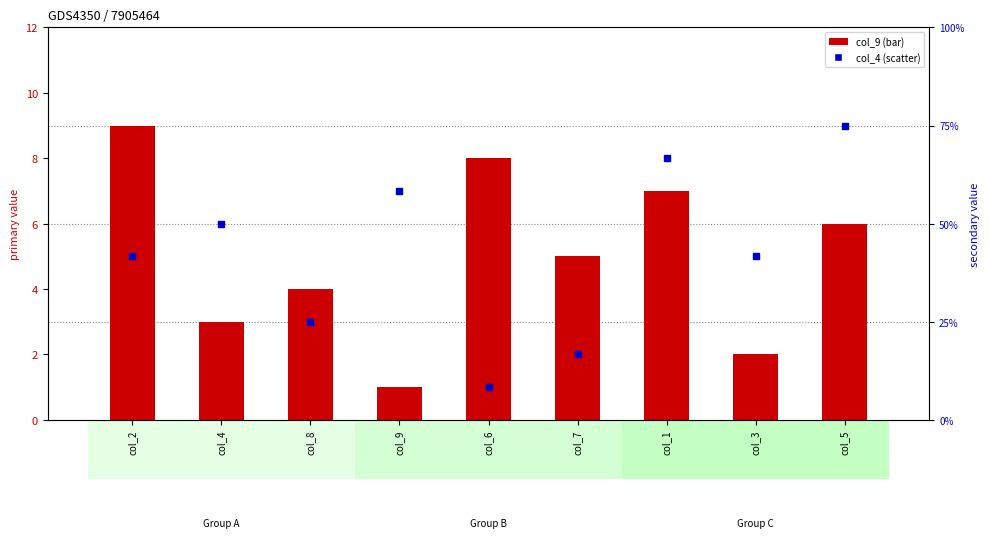

Which series has the largest Y range (max minus min)?

col_9 (primary)